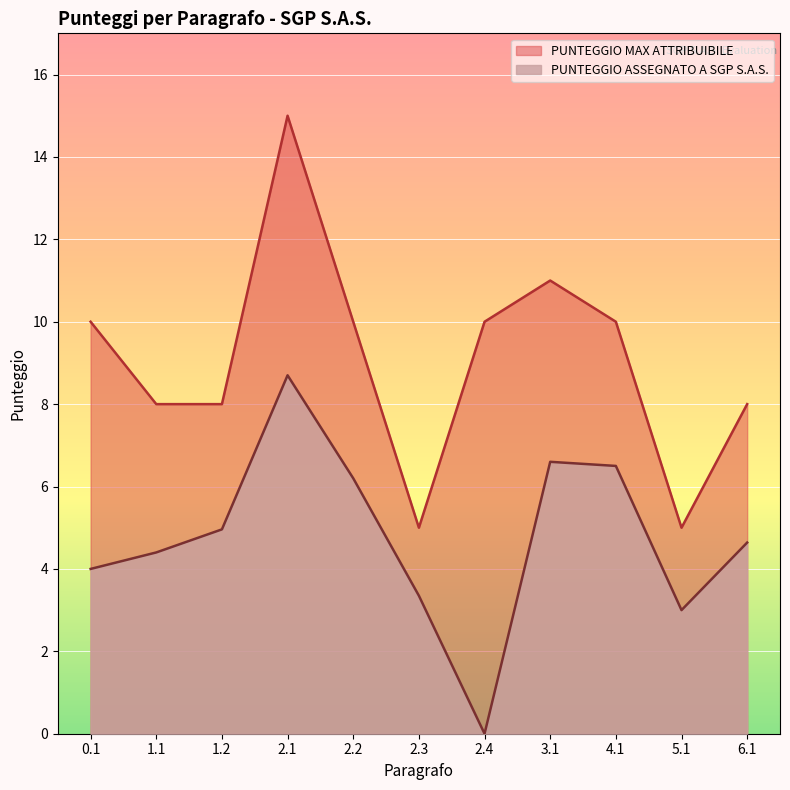

List the labels in order of PUNTEGGIO MAX ATTRIBUIBILE value, smallest first.

2.3, 5.1, 1.1, 1.2, 6.1, 0.1, 2.2, 2.4, 4.1, 3.1, 2.1